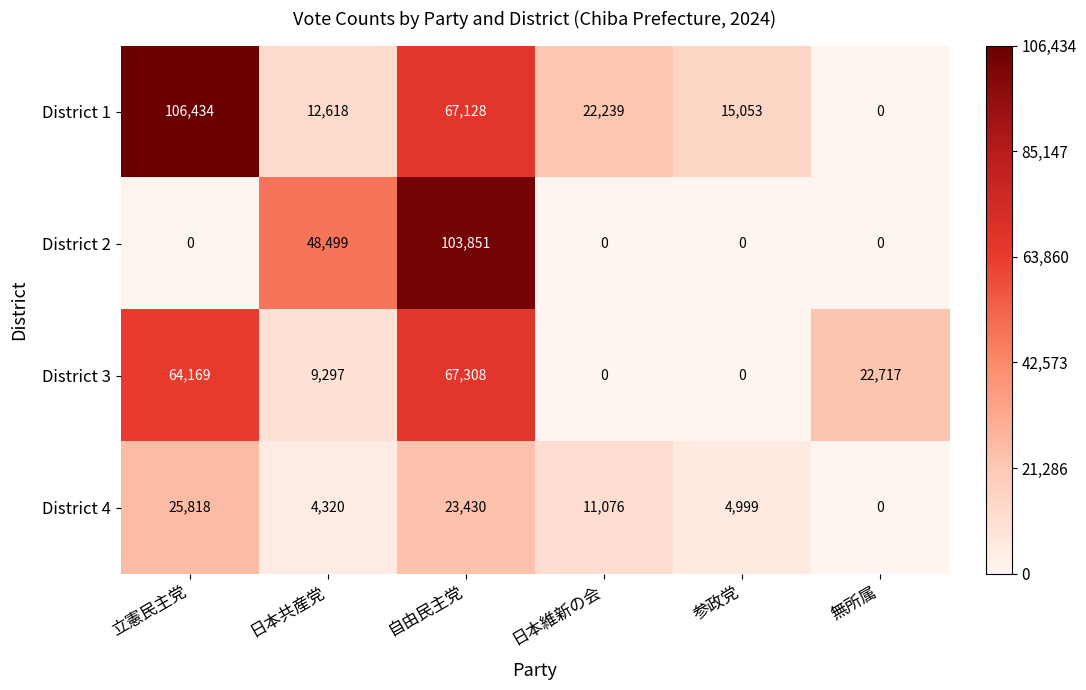

What is the greatest value displayed?

106434